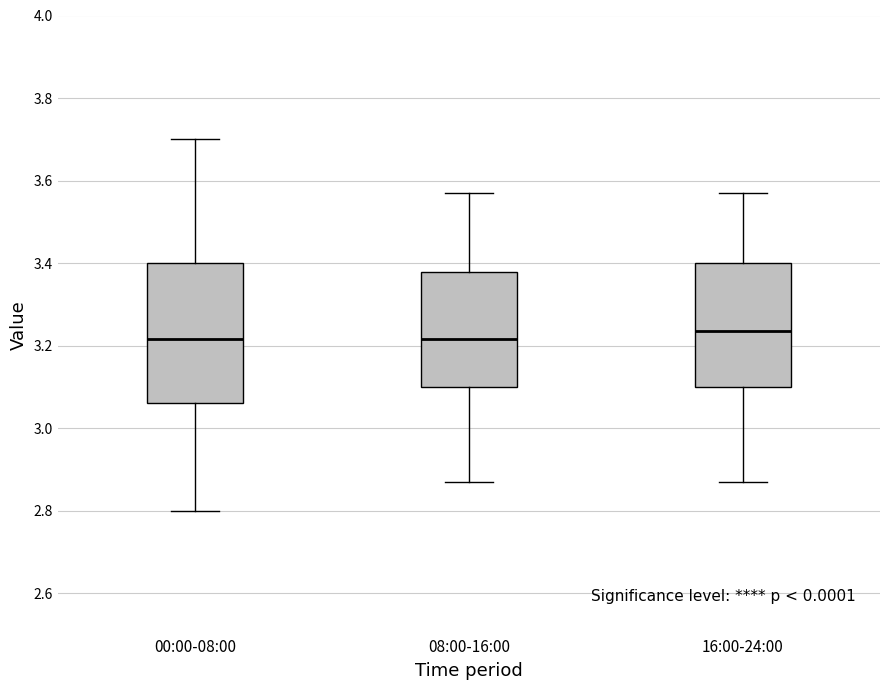

Comparing the boxes themselves (not the whiskers), which one is the tallest?

00:00-08:00